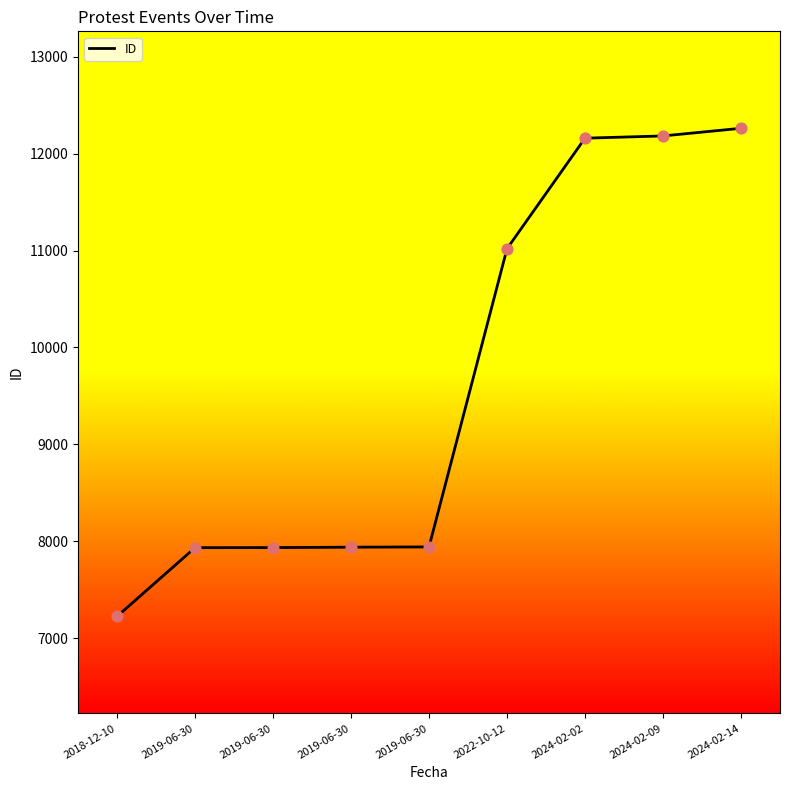

What is the ratio of the value at 2019-06-30 to the value at 2024-02-02?

0.7